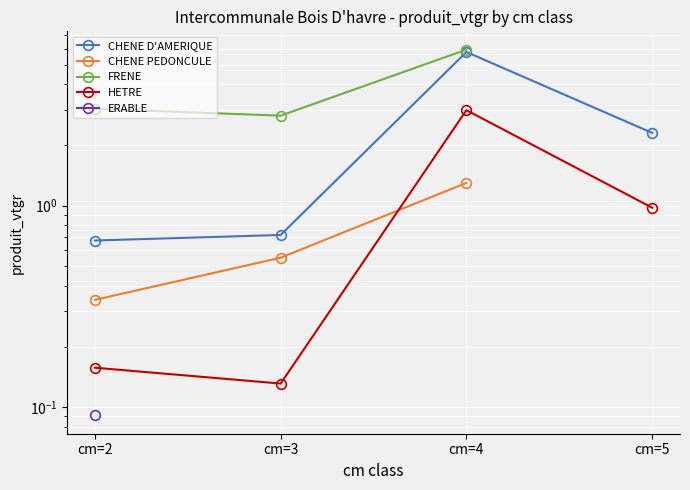

True or false: FRENE and CHENE PEDONCULE cross at least once.

False